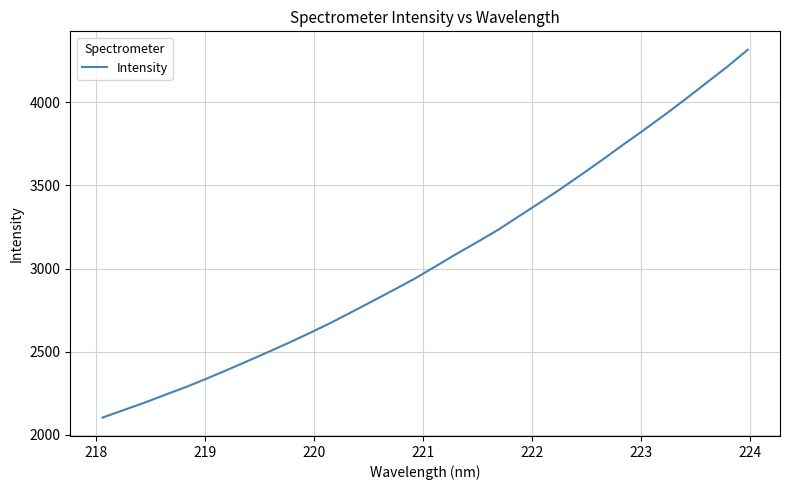

What is the greatest value displayed?

4317.3